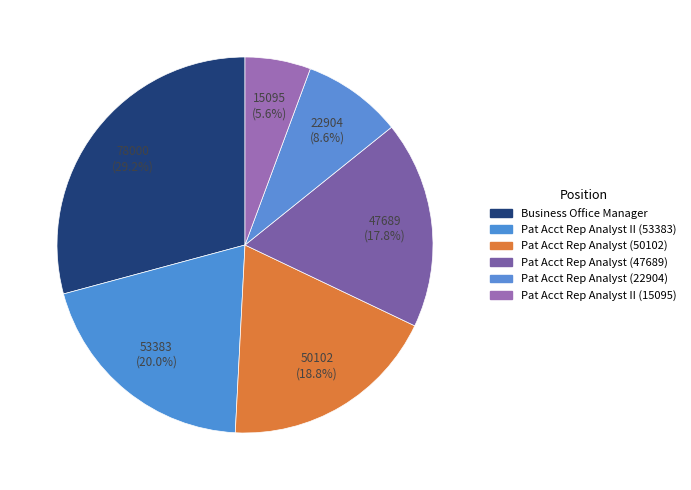

To the nearest percent, what is the average slice percentage?

17%